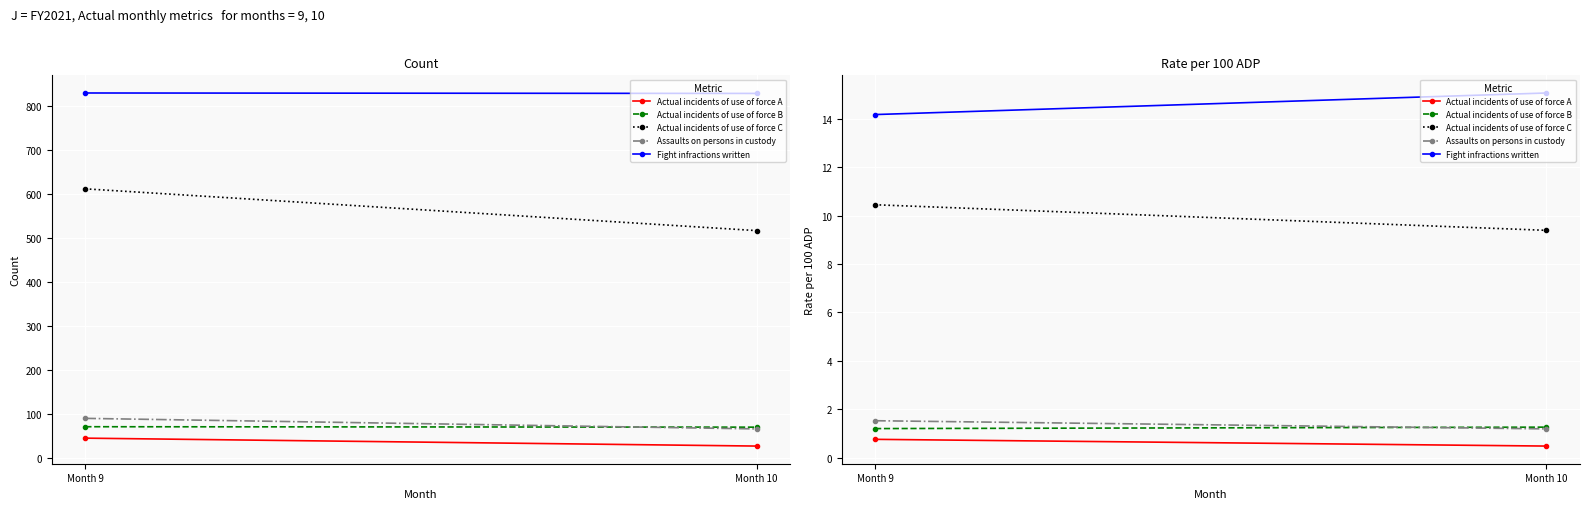

What is the sum of all Assaults on persons in custody values?

2.7